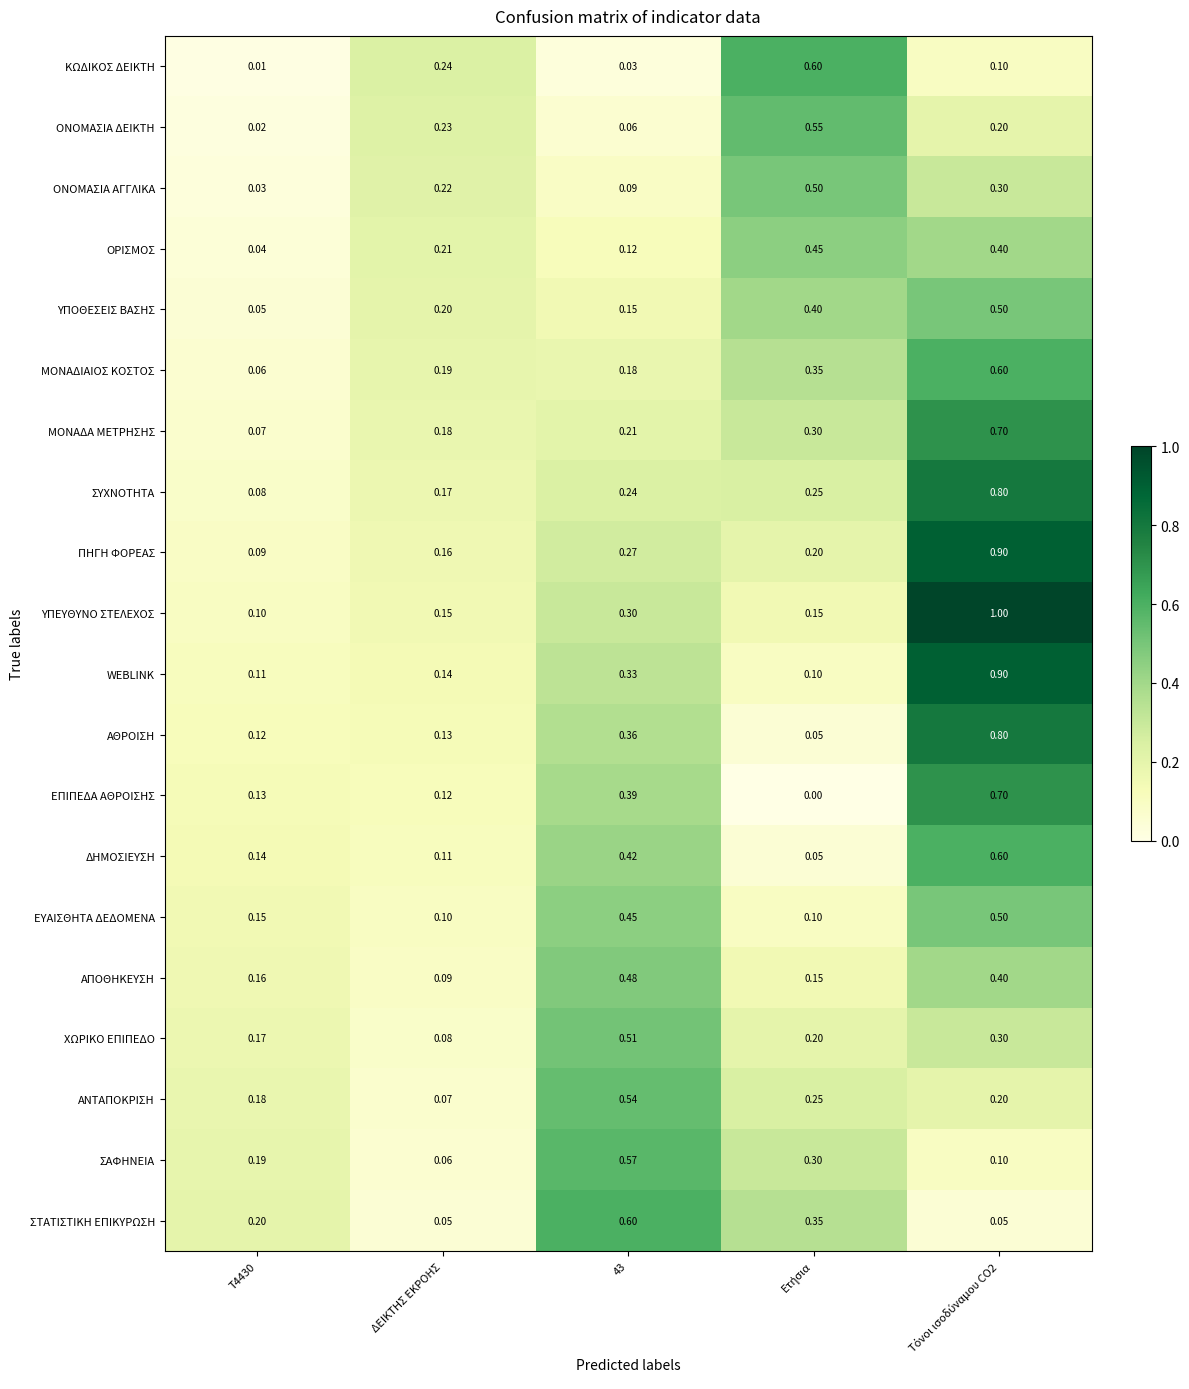

Which series has the largest total across all categories?

ΥΠΕΥΘΥΝΟ ΣΤΕΛΕΧΟΣ